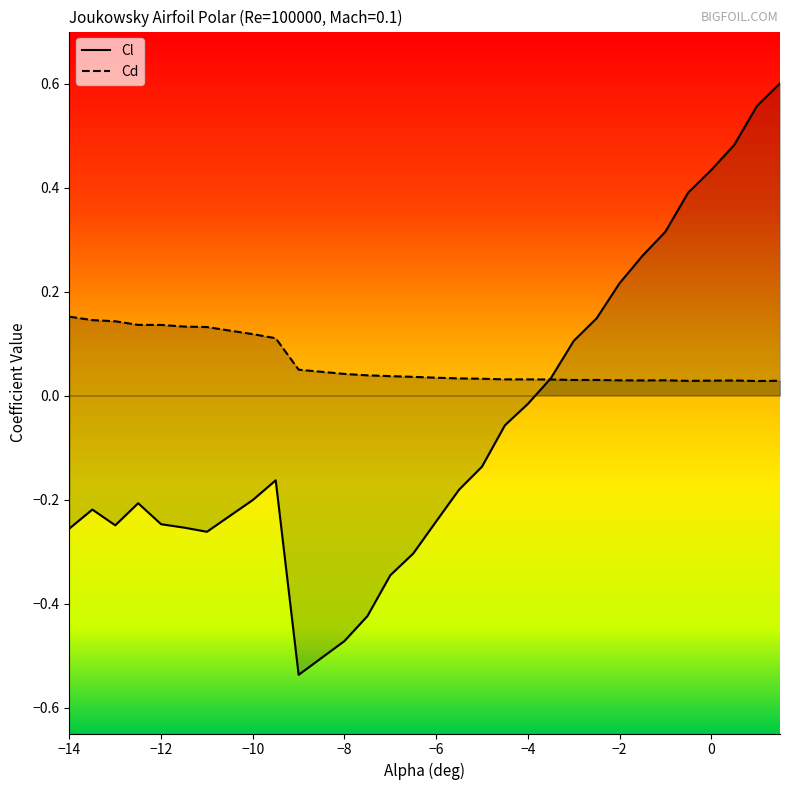

Rank the series by their maximum value, from lowest to highest.

Cd, Cl